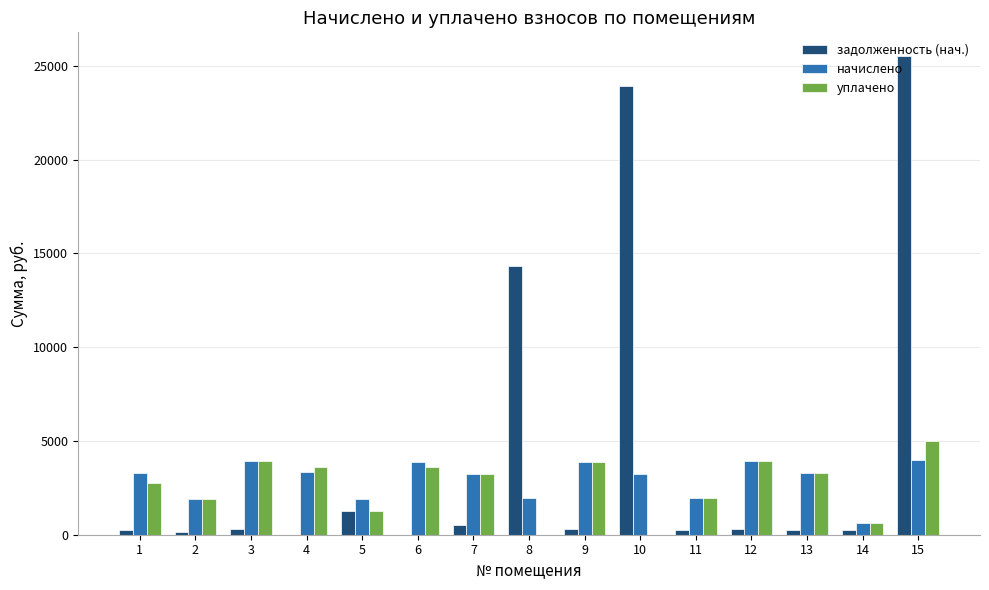

How many data points does each series have?

15